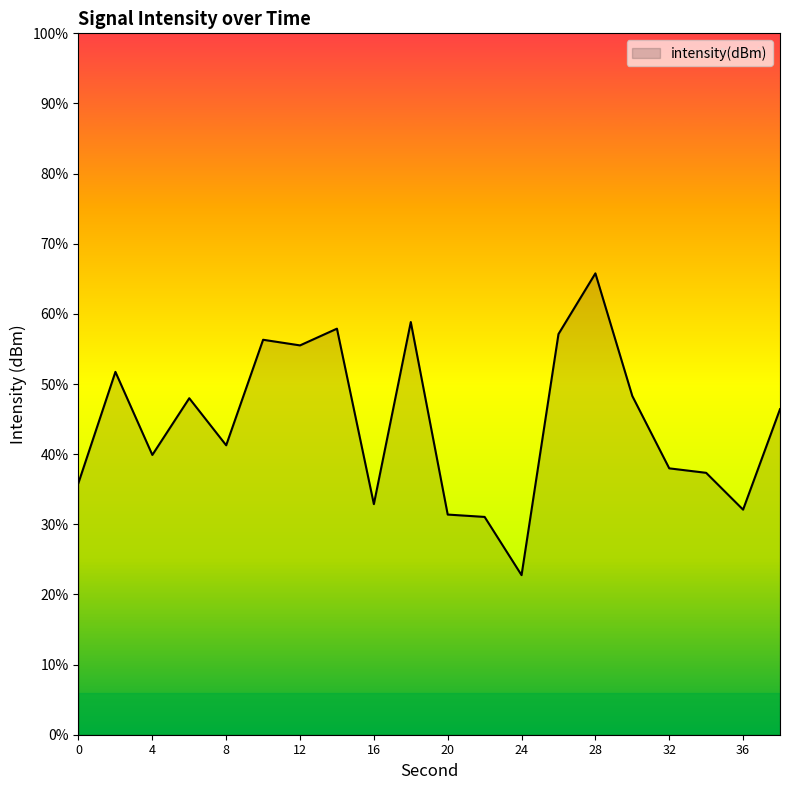

Where is the first local minimum?

4